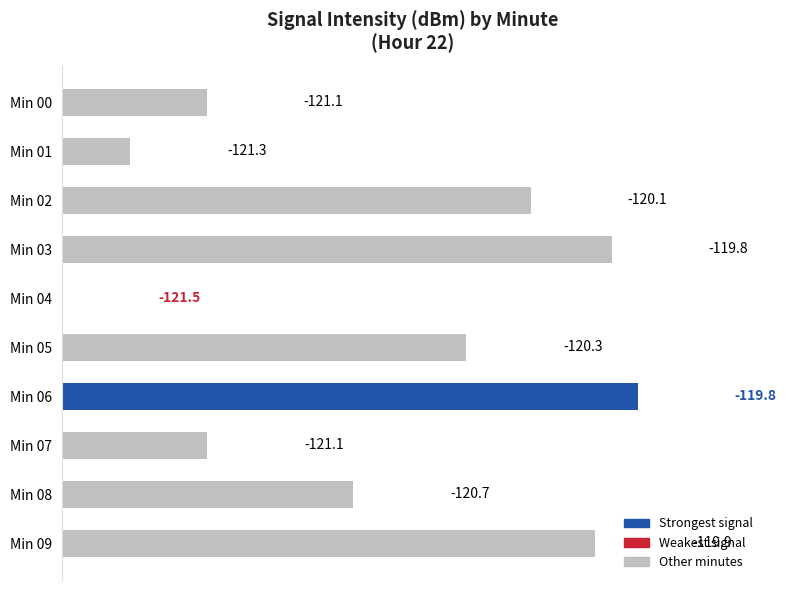

Are the bars horizontal?

Yes